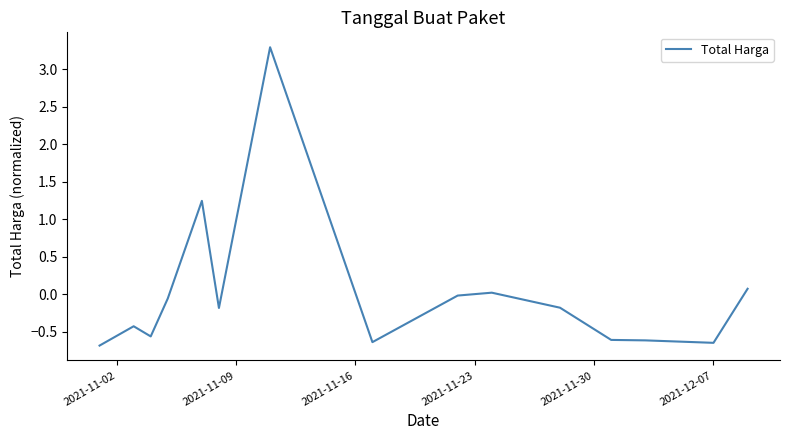

What is the maximum value shown in the chart?

3.3